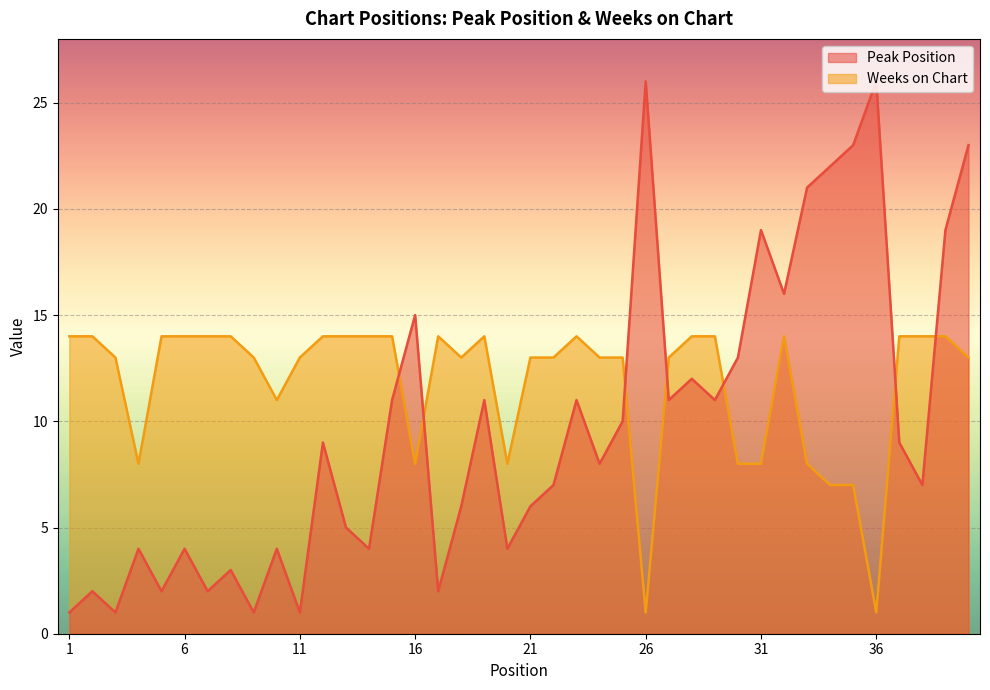

What is the spread (max minus min) of values at 8?

11